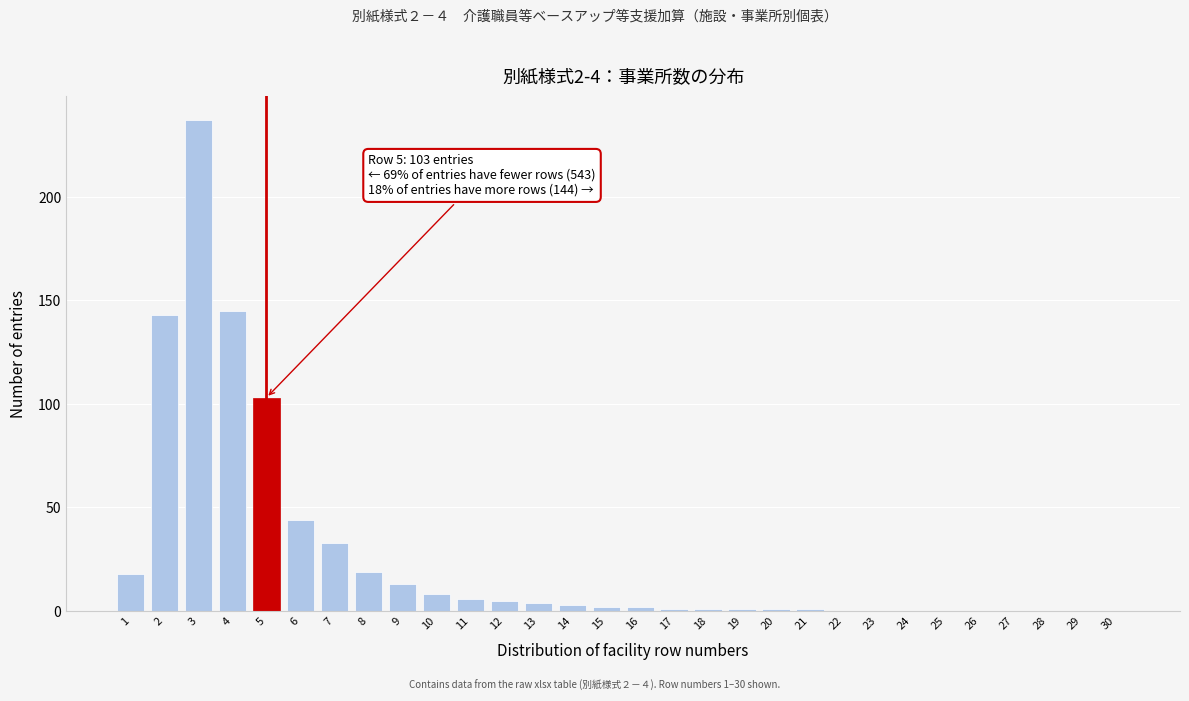

Reading left to right, list all the values displayed in this chart.

1=18	2=143	3=237	4=145	5=103	6=44	7=33	8=19	9=13	10=8	11=6	12=5	13=4	14=3	15=2	16=2	17=1	18=1	19=1	20=1	21=1	22=0	23=0	24=0	25=0	26=0	27=0	28=0	29=0	30=0